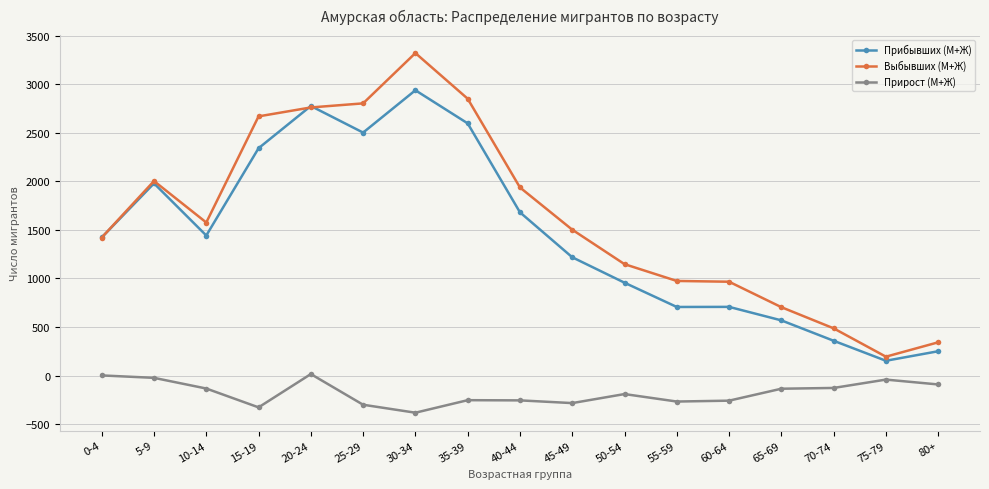

How many values in the Выбывших (М+Ж) series are below 1502?

8